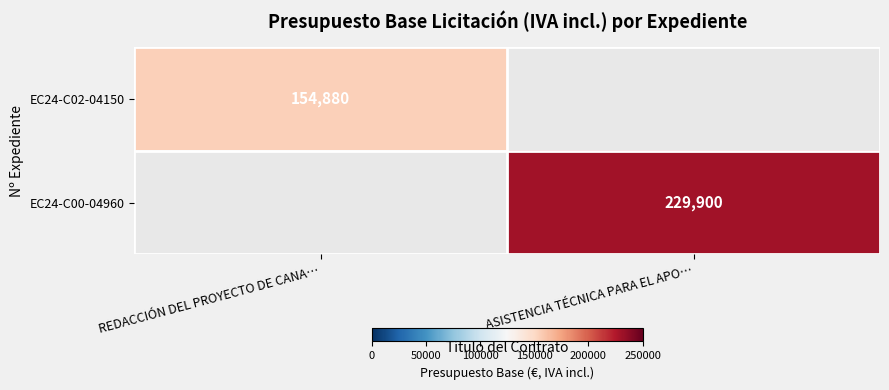

Is it true that EC24-C02-04150 equals 154880 at REDACCIÓN DEL PROYECTO DE CANA…?

True